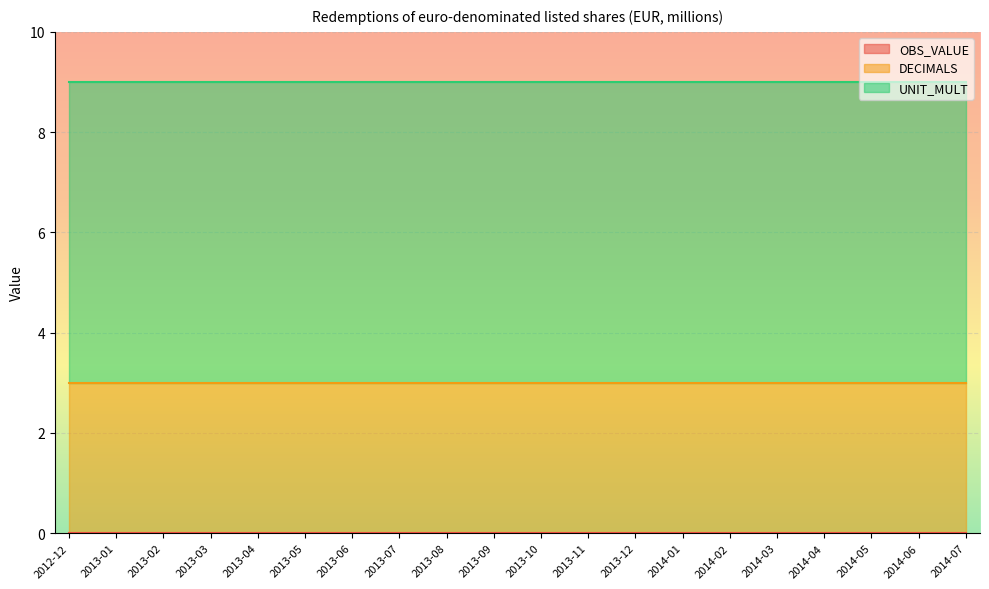

True or false: DECIMALS and OBS_VALUE intersect in this chart.

False